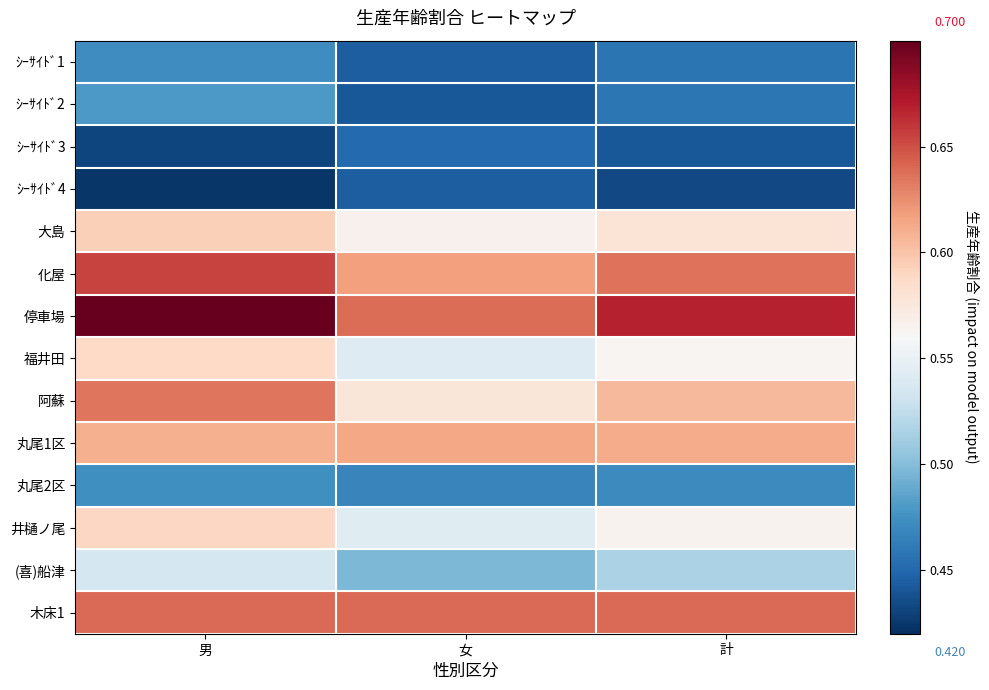

Reading right to left, what are all the values shown in this chart?

ｼｰｻｲﾄﾞ1: 計=0.5	女=0.4	男=0.5
ｼｰｻｲﾄﾞ2: 計=0.5	女=0.4	男=0.5
ｼｰｻｲﾄﾞ3: 計=0.4	女=0.5	男=0.4
ｼｰｻｲﾄﾞ4: 計=0.4	女=0.4	男=0.4
大島: 計=0.6	女=0.6	男=0.6
化屋: 計=0.6	女=0.6	男=0.7
停車場: 計=0.7	女=0.6	男=0.7
福井田: 計=0.6	女=0.5	男=0.6
阿蘇: 計=0.6	女=0.6	男=0.6
丸尾1区: 計=0.6	女=0.6	男=0.6
丸尾2区: 計=0.5	女=0.5	男=0.5
井樋ノ尾: 計=0.6	女=0.5	男=0.6
(喜)船津: 計=0.5	女=0.5	男=0.5
木床1: 計=0.6	女=0.6	男=0.6